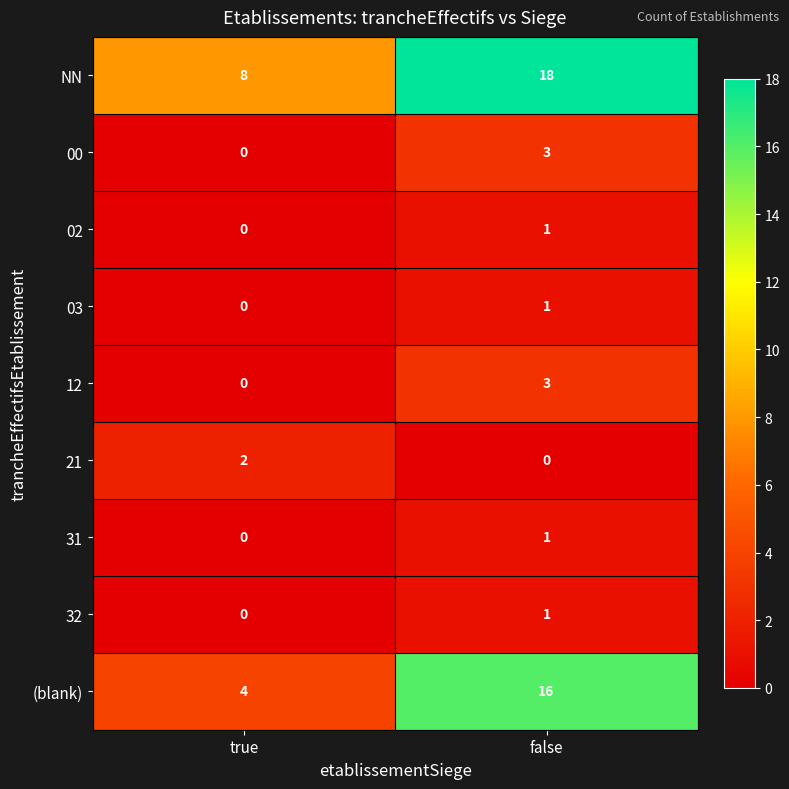

True or false: NN has a value of 32 at false.

False